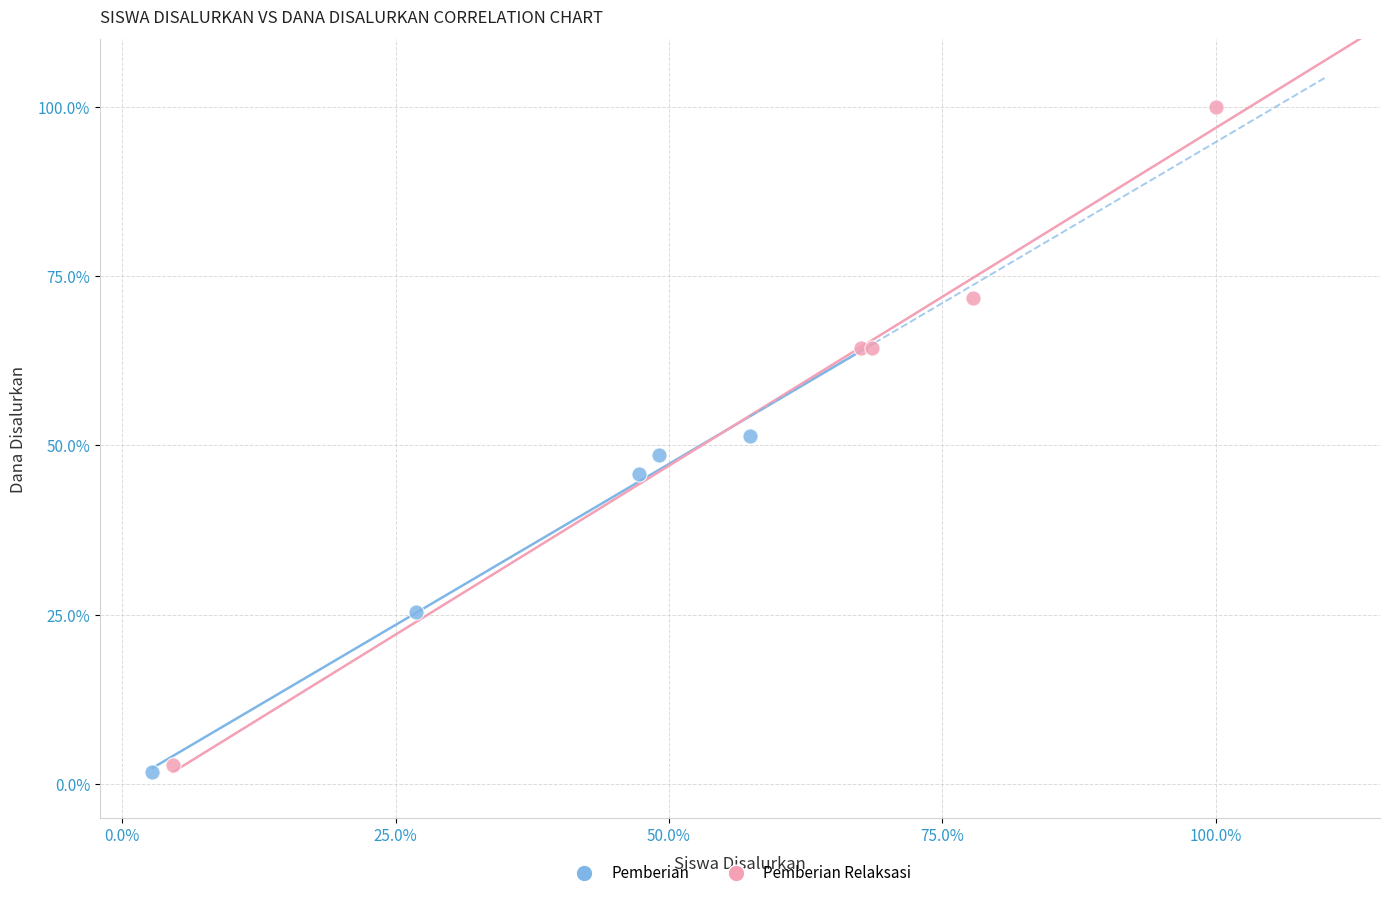

Which series reaches the minimum Y coordinate?

Pemberian